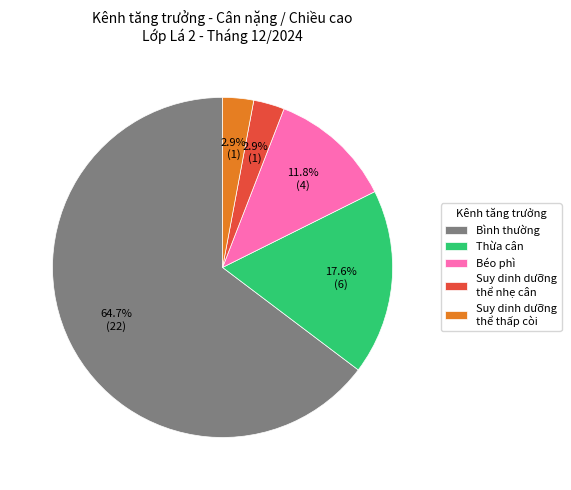

Which has a higher value, Bình thường or Thừa cân?

Bình thường